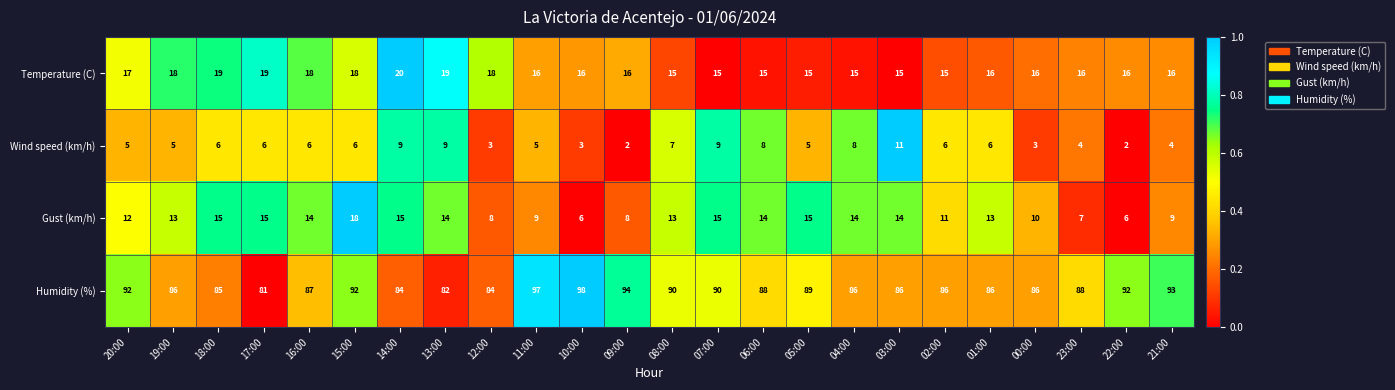

What is the difference between the second highest and second lowest values in the Temperature (C) series?

4